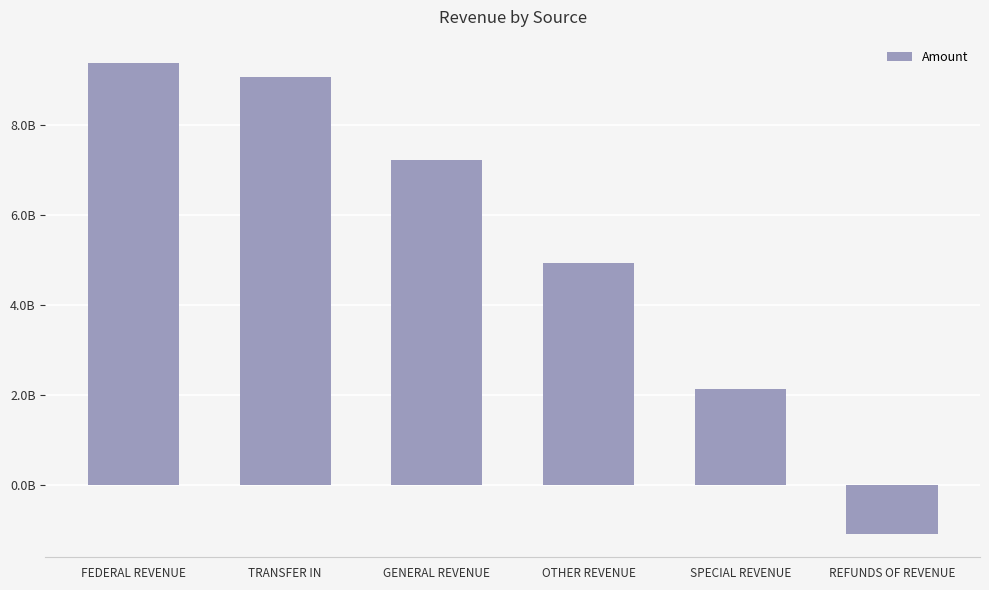

Does the chart contain any negative values?

Yes